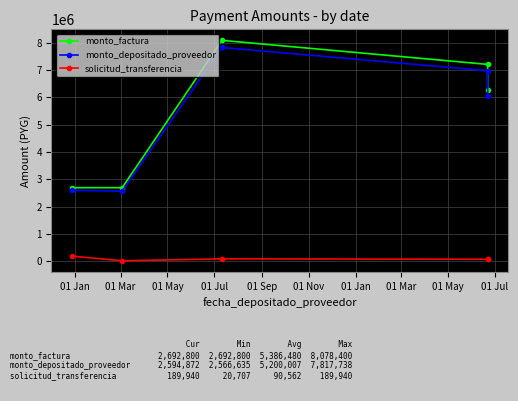

What is the average value of the monto_depositado_proveedor series?

5200007